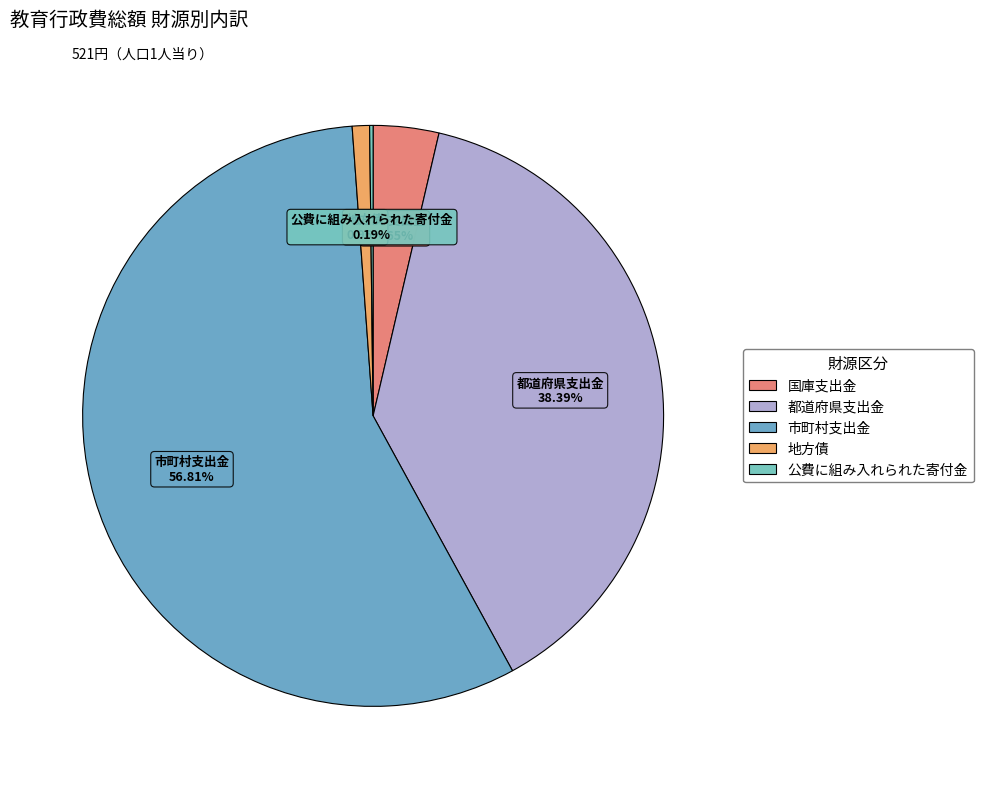

To the nearest percent, what portion does 国庫支出金 represent?

4%